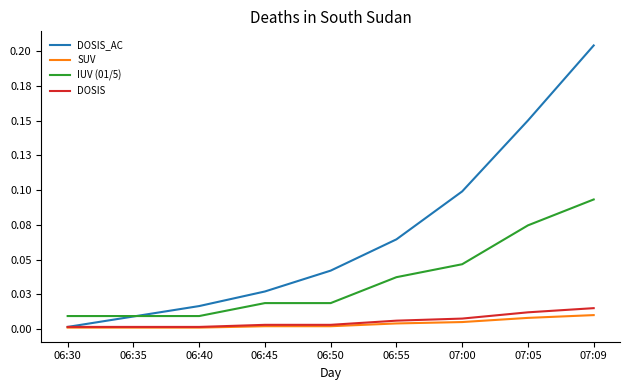

Which series has the largest range (max minus min)?

DOSIS_AC